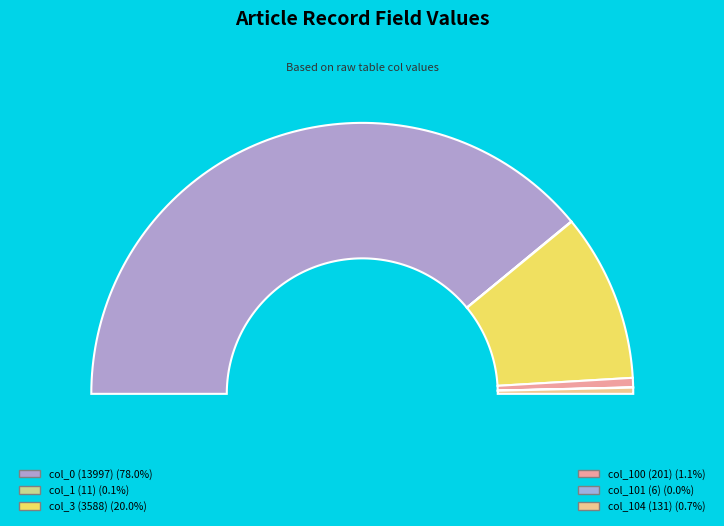

To the nearest percent, what portion does col_104 (131) represent?

1%